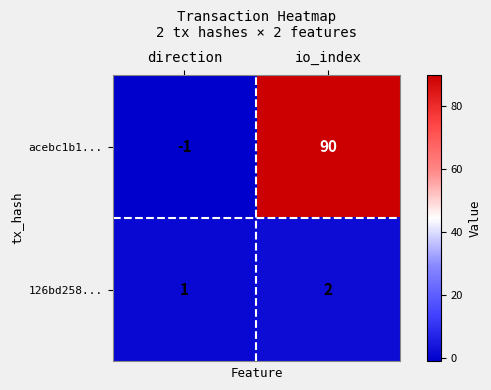

List the series in order of their overall mean, lowest first.

126bd258..., acebc1b1...